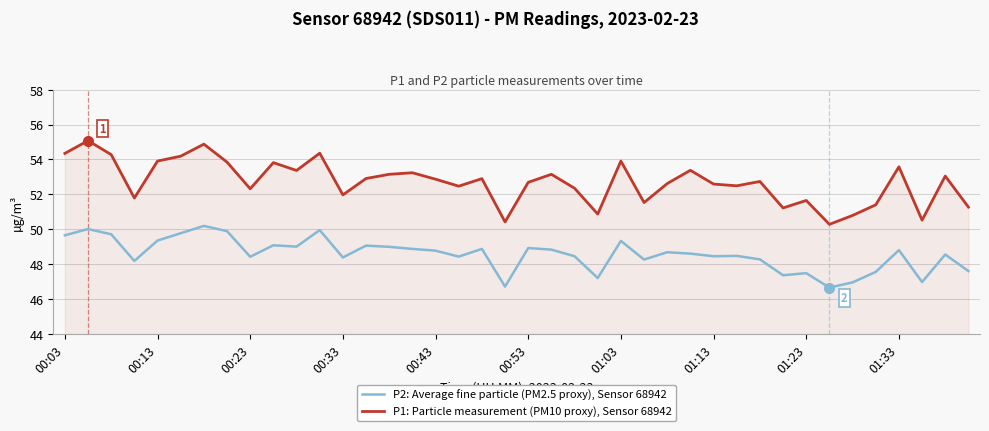

What is the minimum value for P1: Particle measurement (PM10 proxy), Sensor 68942?

50.3